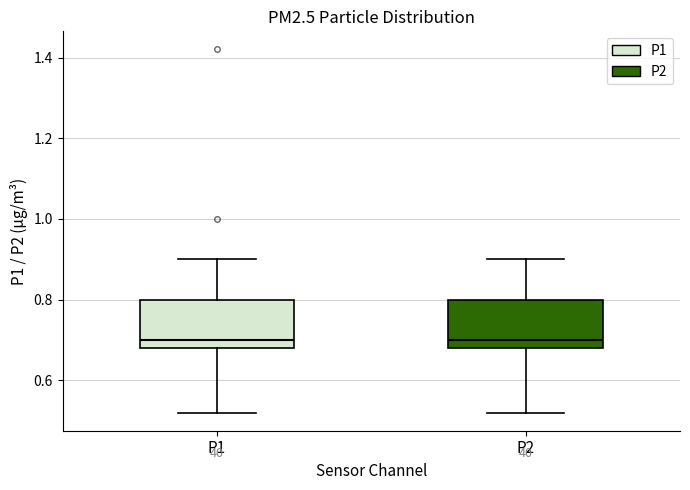

Where is the upper edge of the box for P1 on the y-axis? The values are not printed on the chart, so give them approximately, as read against the axis.

0.80